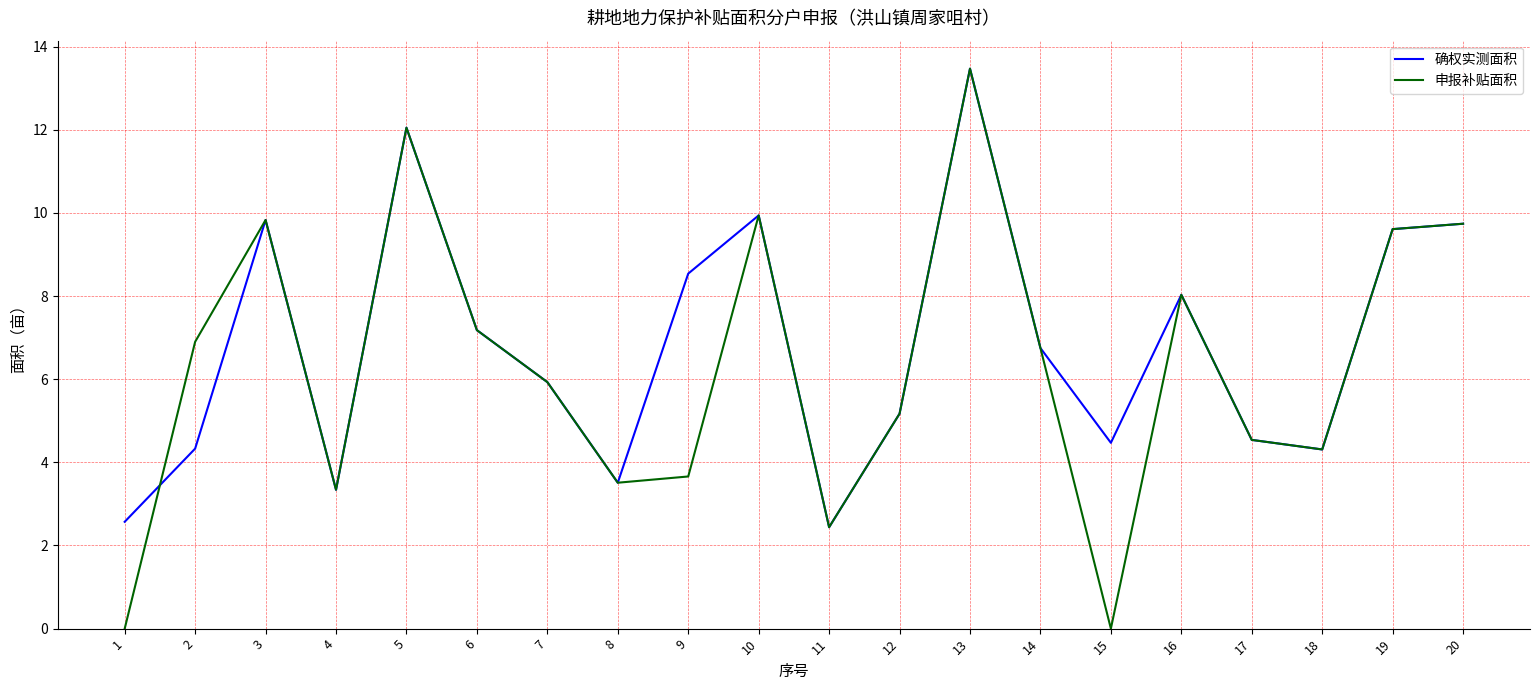

Reading left to right, transcribe all the data shown in this chart.

确权实测面积: 2.6	4.3	9.8	3.3	12.1	7.2	5.9	3.5	8.5	9.9	2.4	5.2	13.5	6.8	4.5	8.0	4.5	4.3	9.6	9.7
申报补贴面积: 0.0	6.9	9.8	3.3	12.1	7.2	5.9	3.5	3.7	9.9	2.4	5.2	13.5	6.8	0.0	8.0	4.5	4.3	9.6	9.7